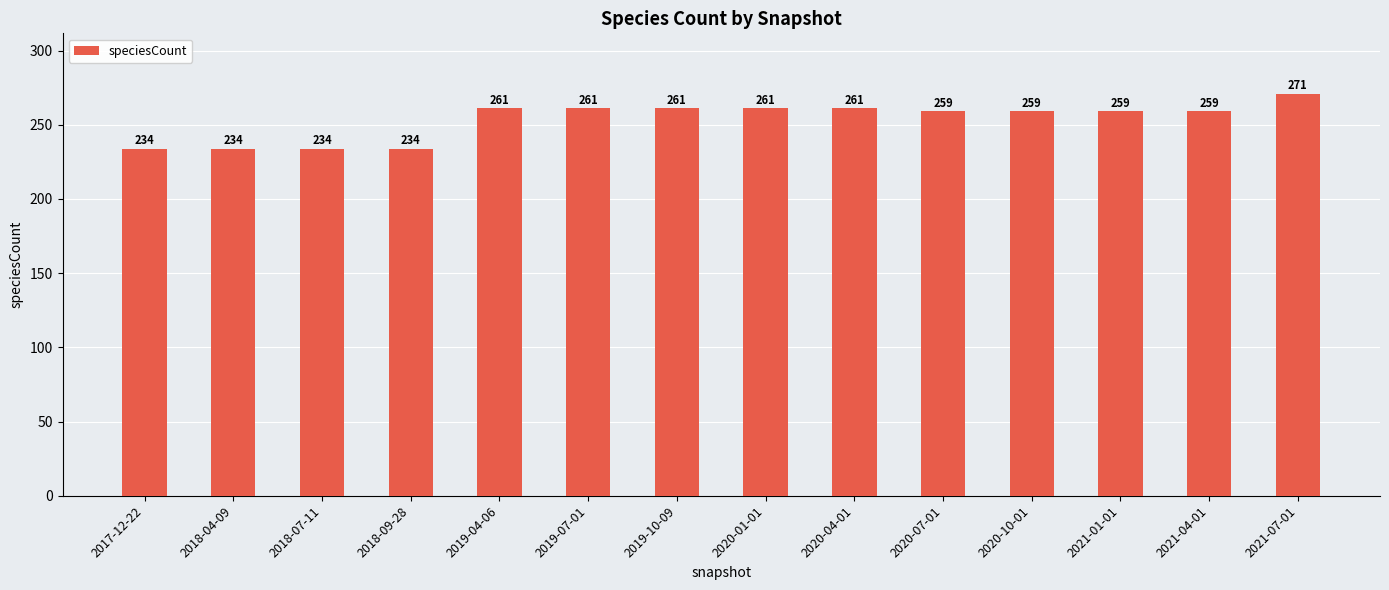

The value at 2018-09-28 is 234. True or false?

True